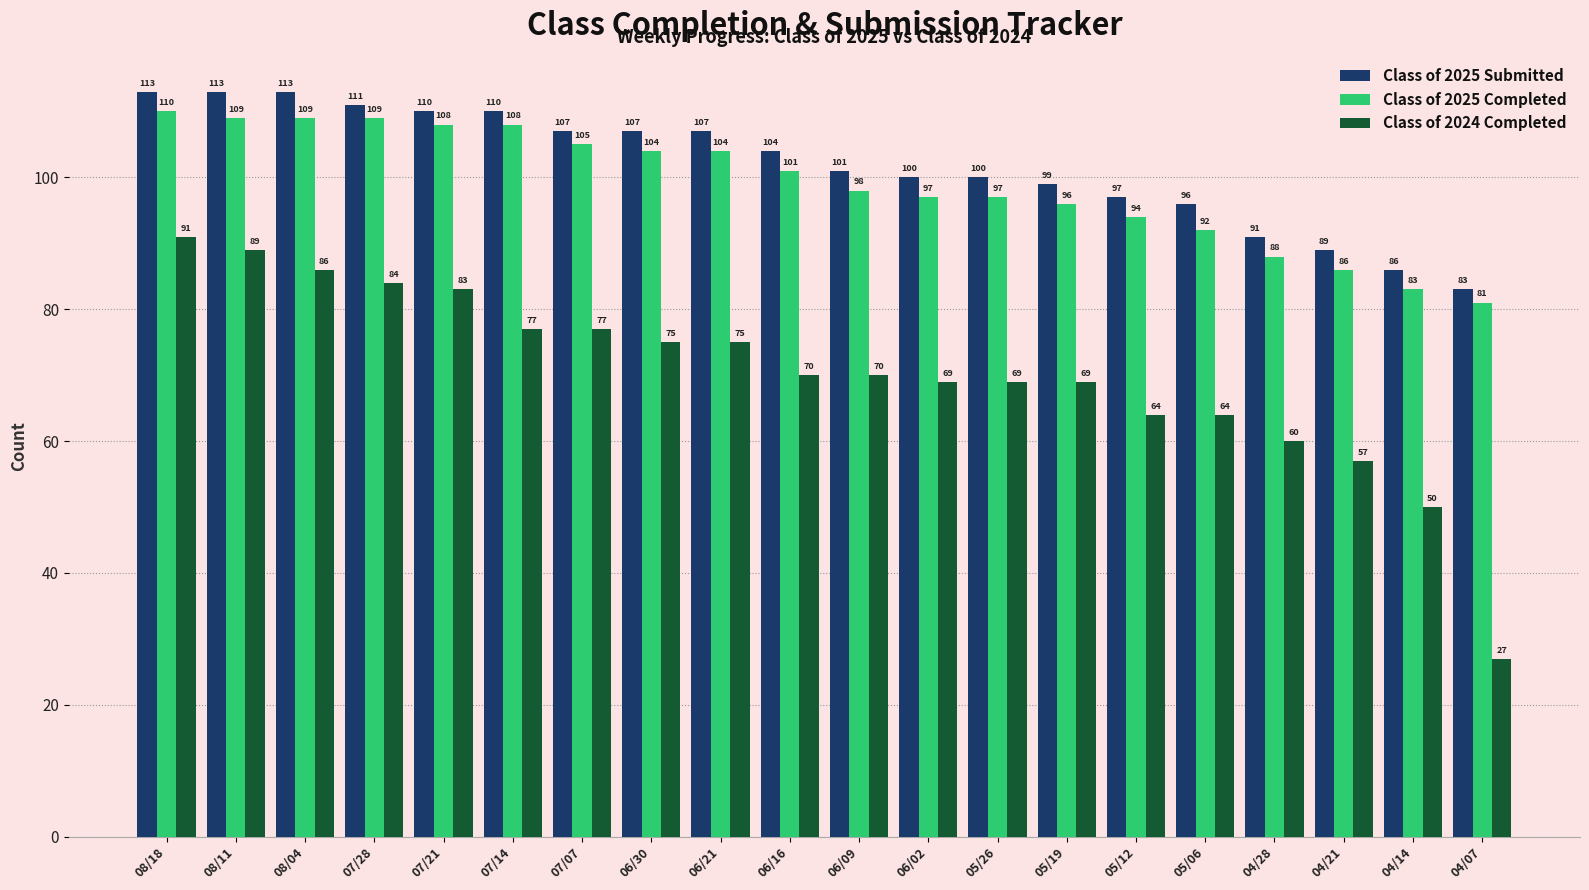

Rank the series at 04/14 from lowest to highest value.

Class of 2024 Completed, Class of 2025 Completed, Class of 2025 Submitted